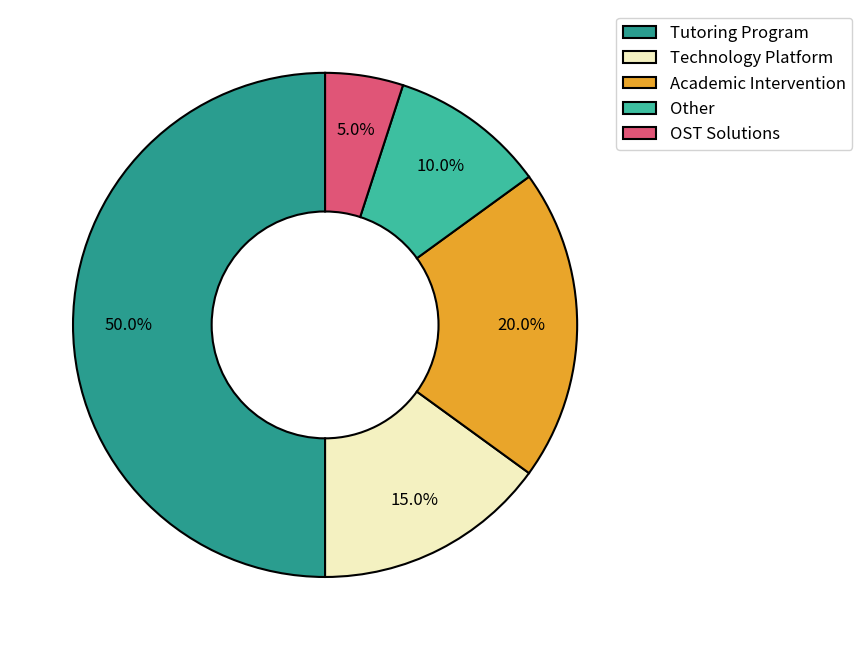

Does Technology Platform represent more than half of the total?

No